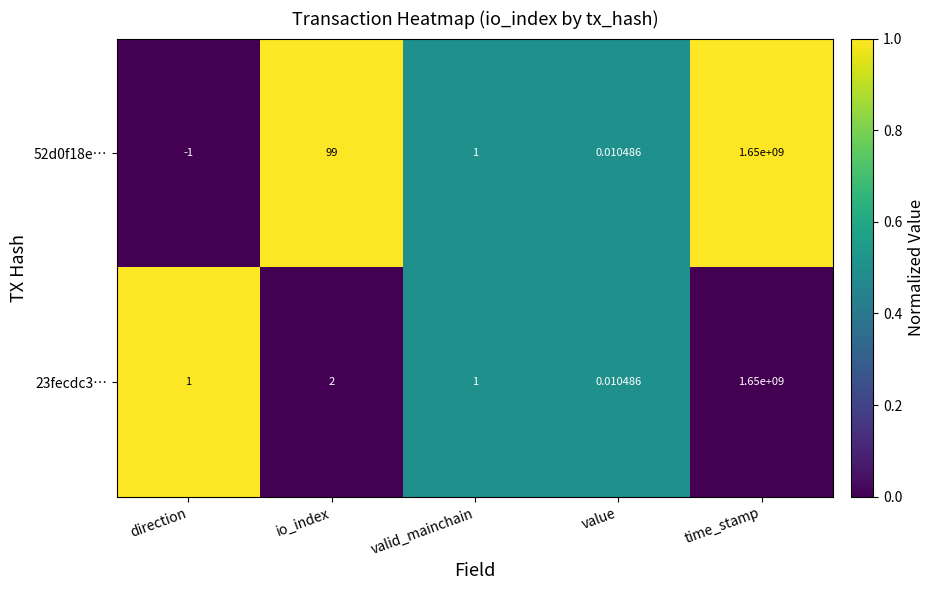

Which category has the highest value in the 52d0f18e… series?

time_stamp